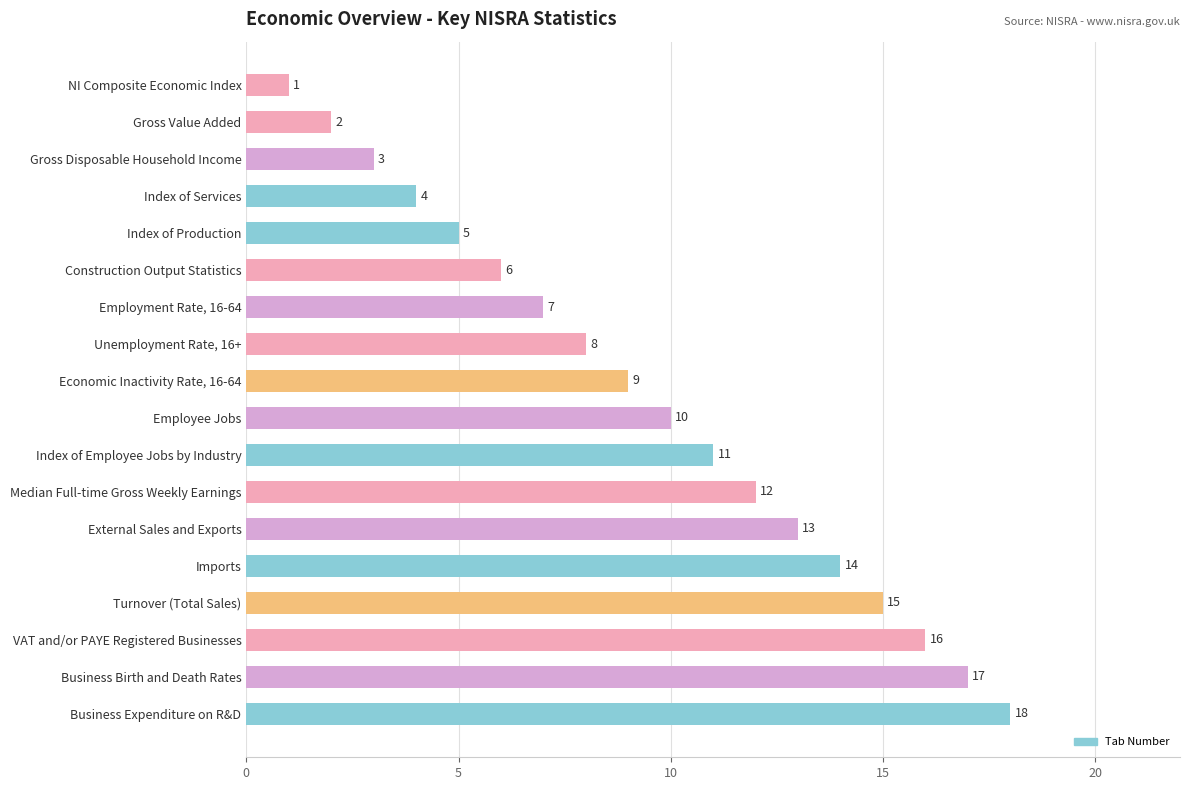

What is the value of the 15th bar from the top?

15